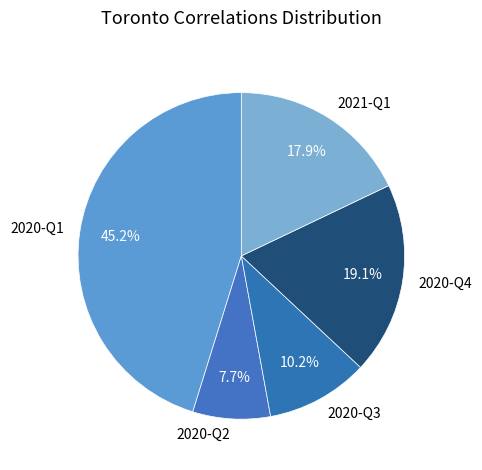

How many segments does this pie chart have?

5